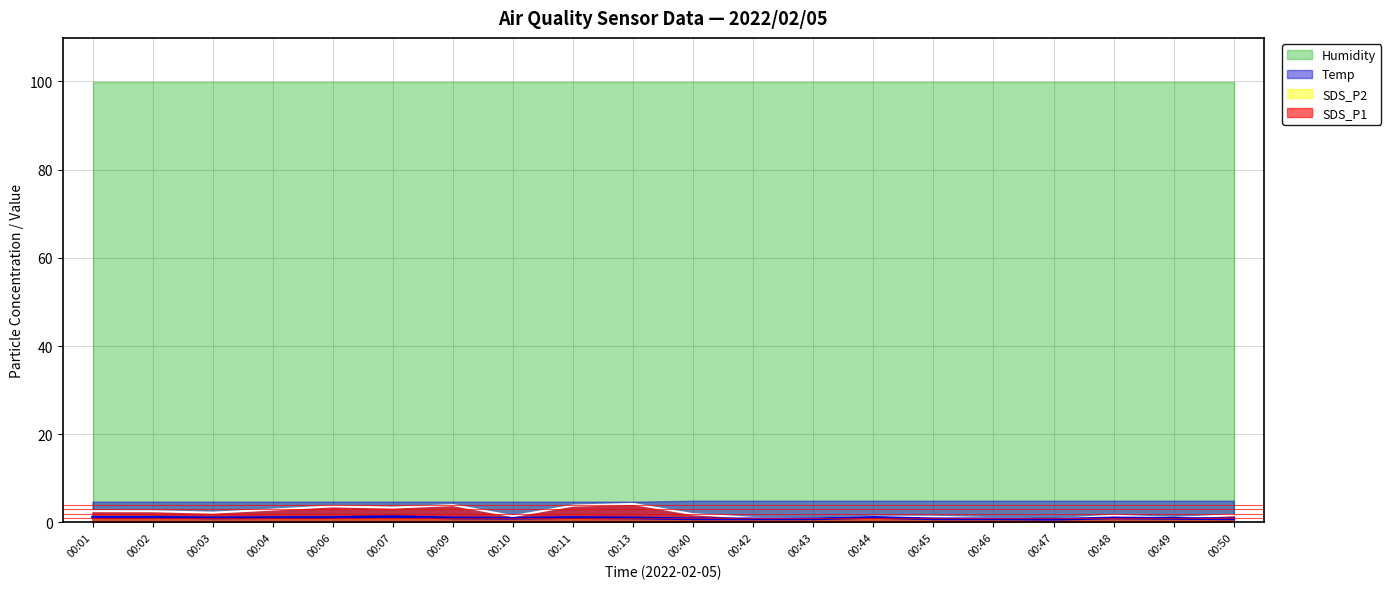

How many series are shown in this chart?

4